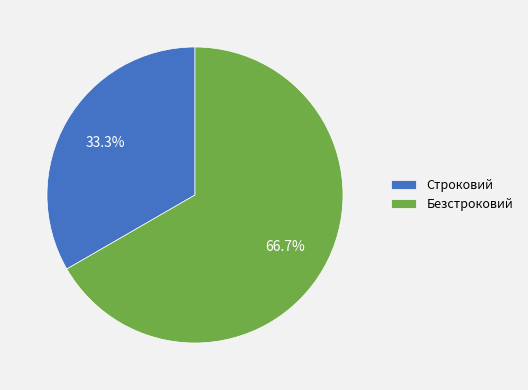

What percentage do Безстроковий and Строковий together represent?

100.0%